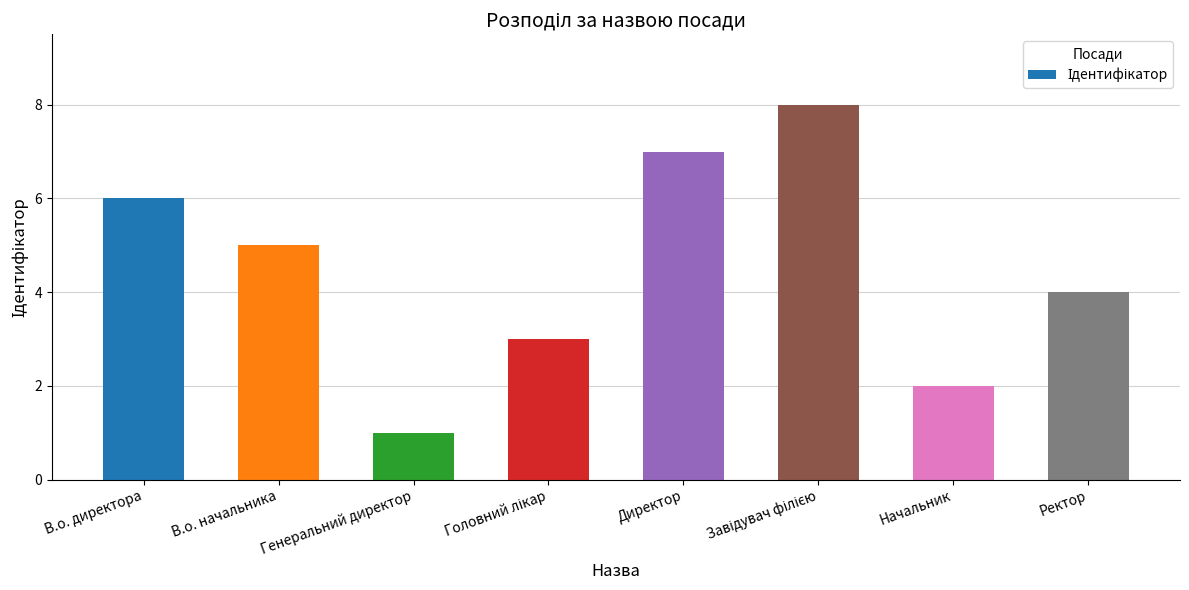

Approximately how many times larger is the value at Директор compared to Генеральний директор?

7.0